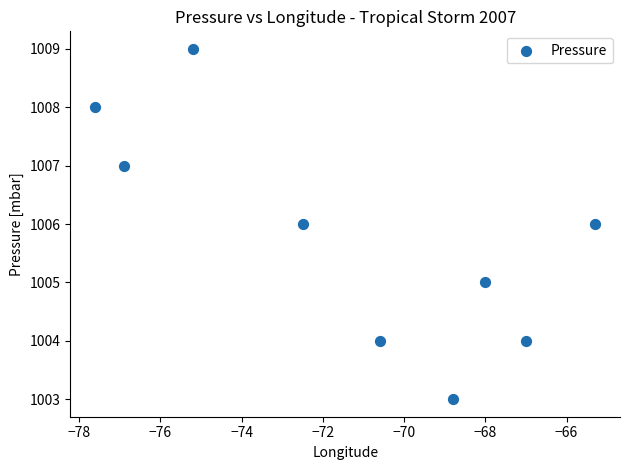

What is the range of Y values (max minus min)?

6